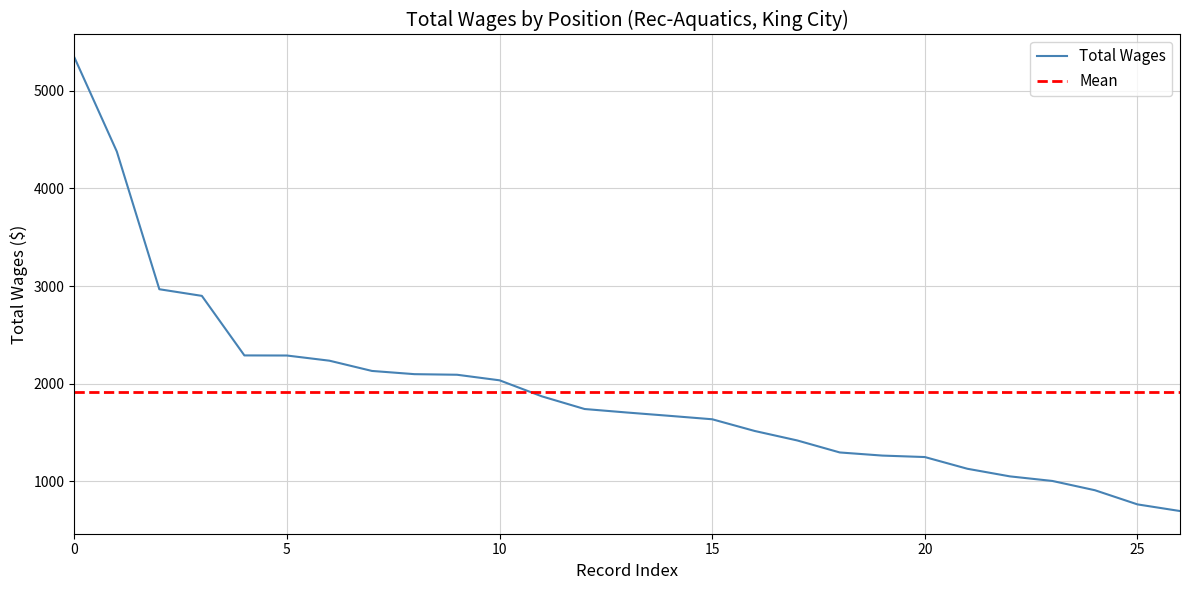

What is the lowest value of the Total Wages series?

695